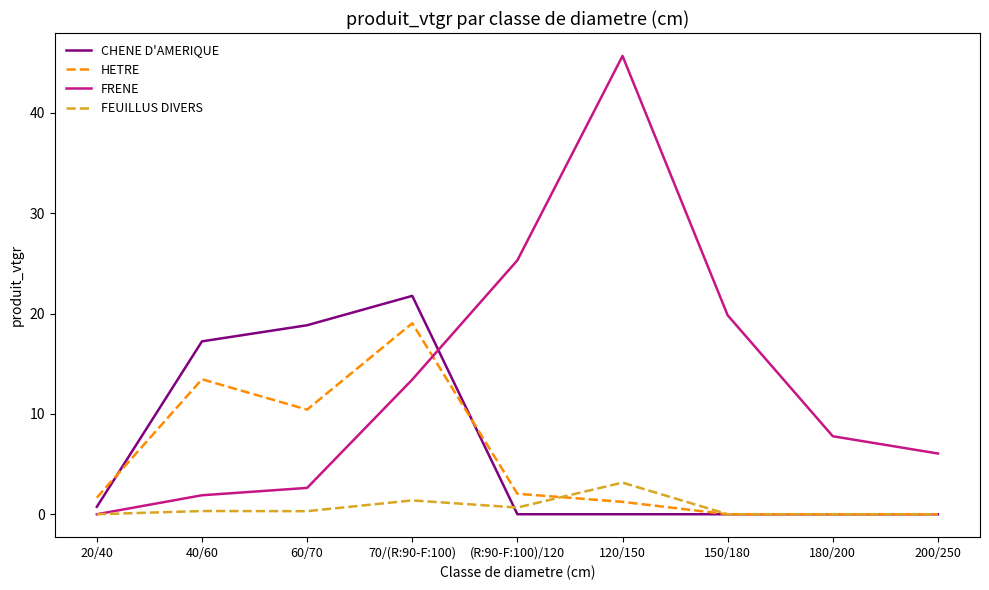

Rank the series by their maximum value, from lowest to highest.

FEUILLUS DIVERS, HETRE, CHENE D'AMERIQUE, FRENE